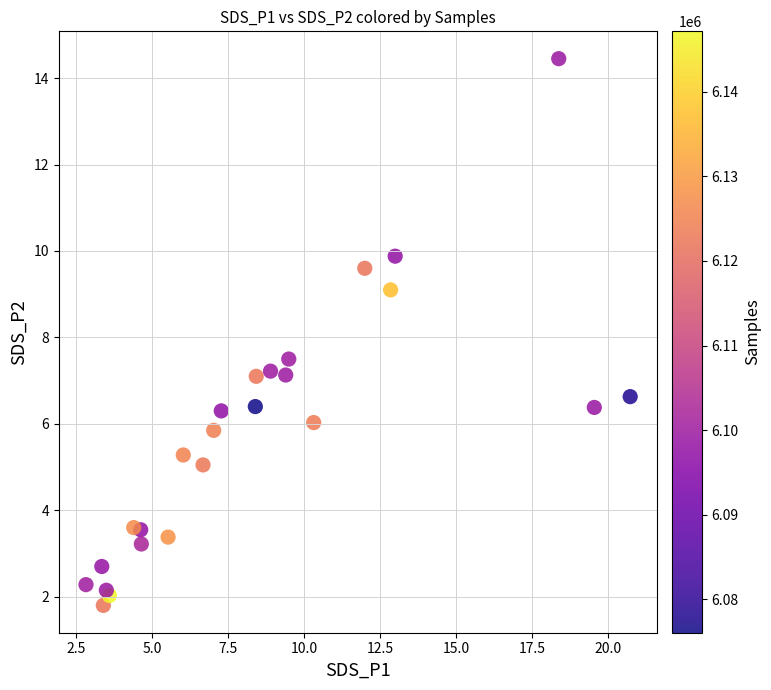

What Y value in the scatter plot is closest to 8?

7.5